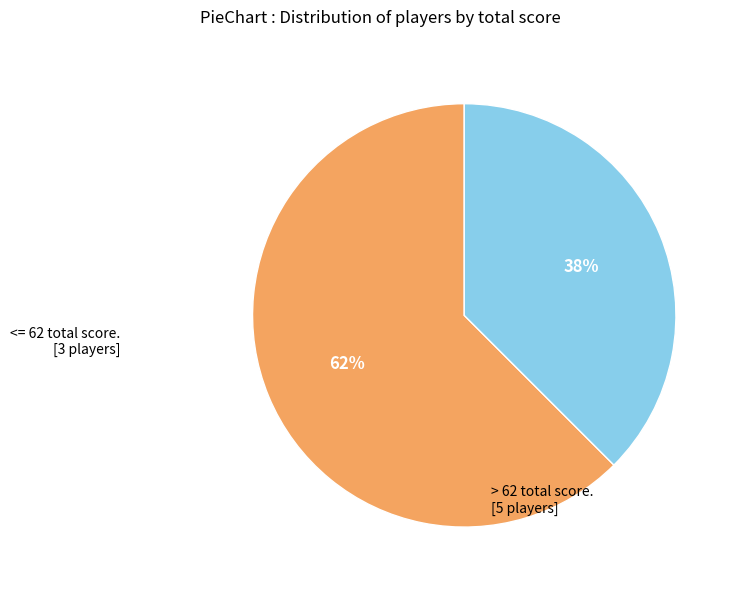

To the nearest percent, what is the average slice percentage?

50%